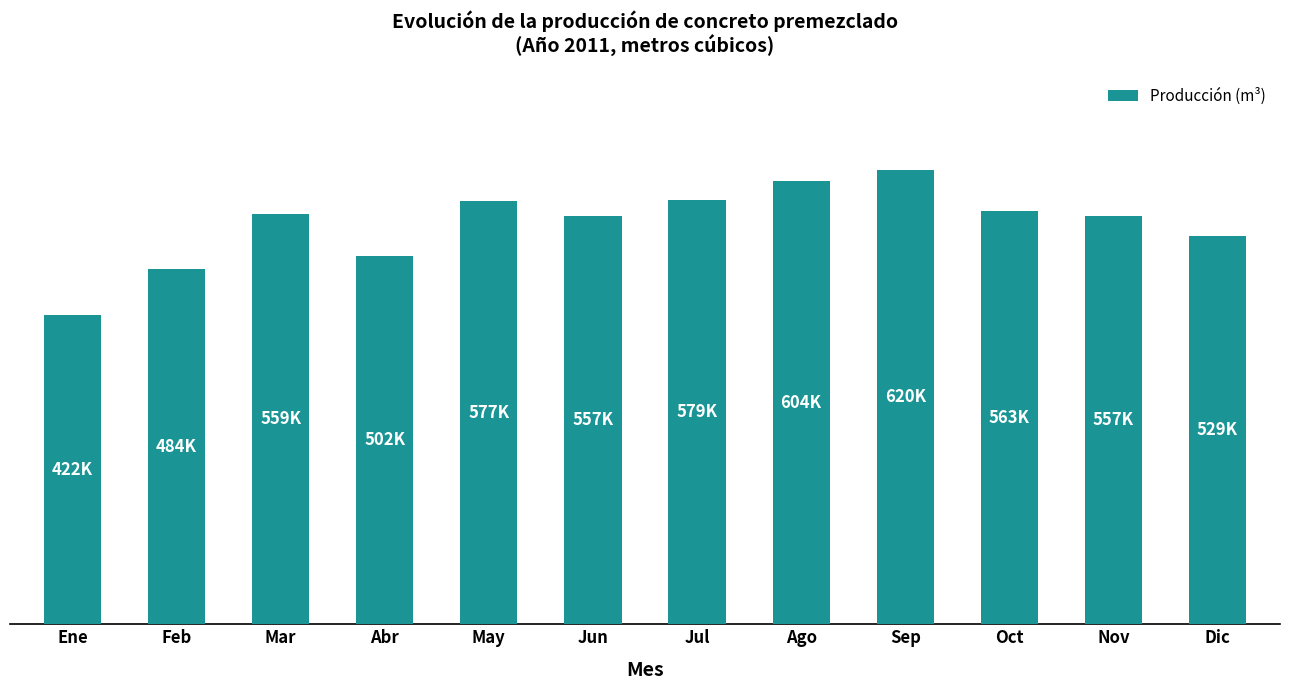

What is the sum of all values?

6551446.5